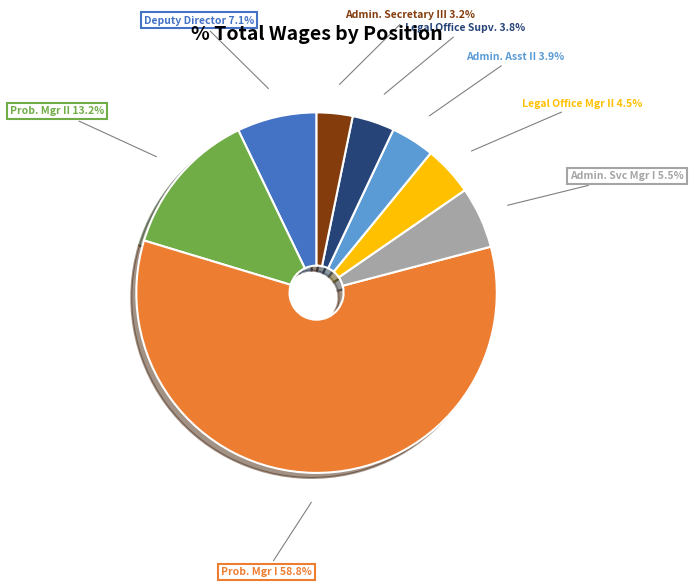

To the nearest percent, what is the difference between the largest and smallest slice percentages?

56%